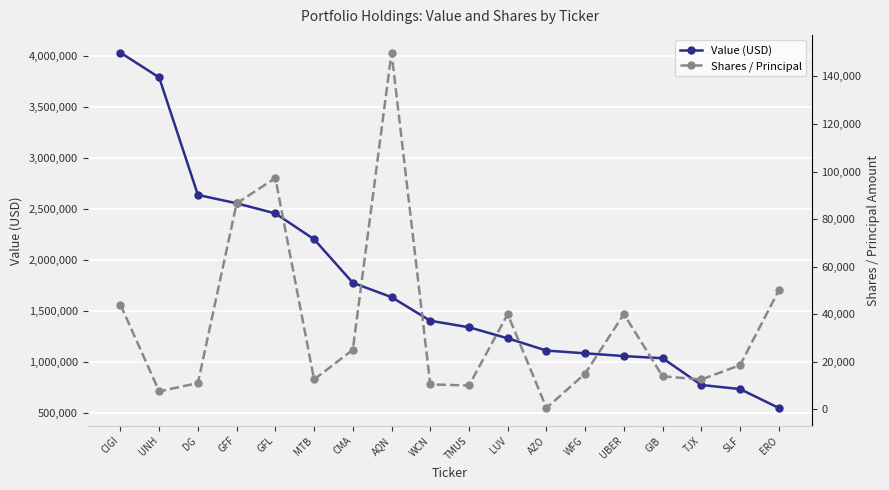

True or false: Shares / Principal has more than 1 interior local peaks.

True